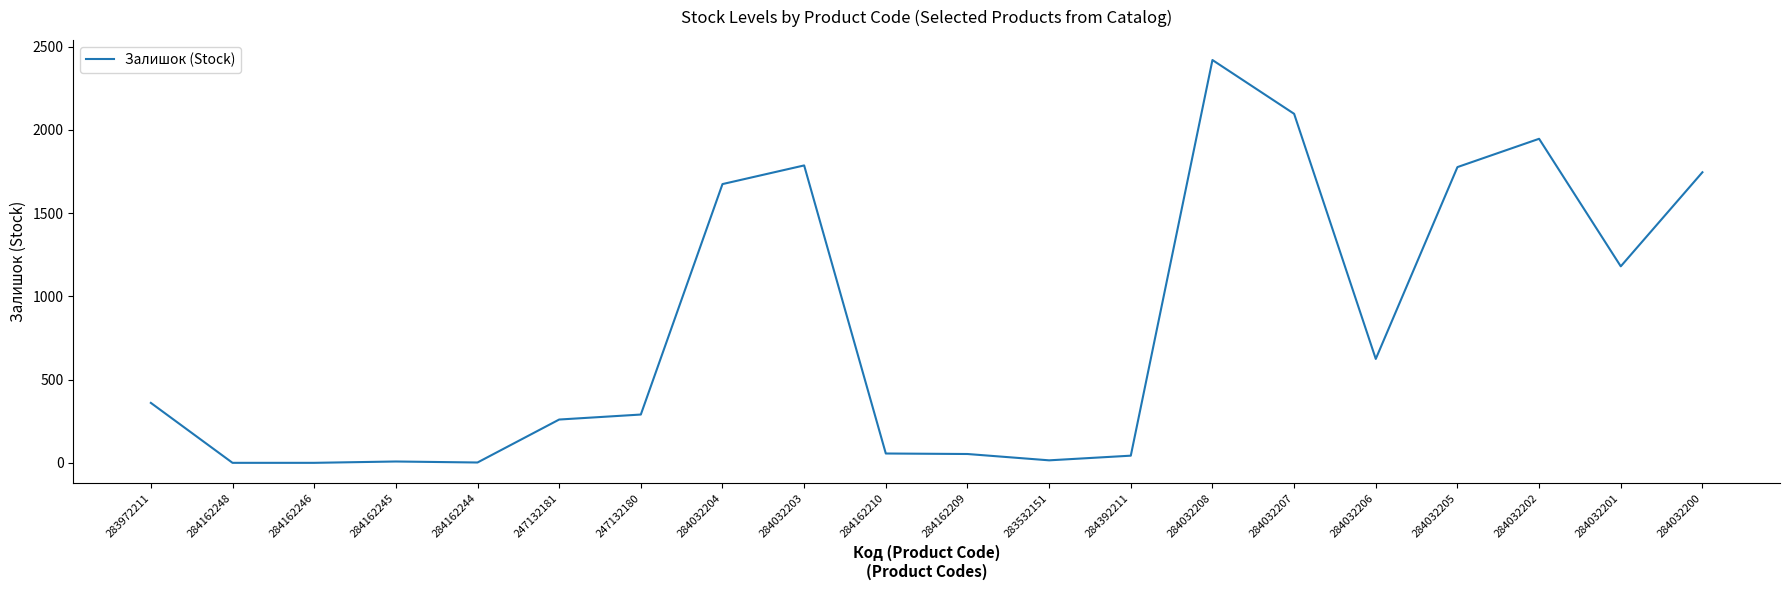

Which label corresponds to the largest value in the chart?

284032208